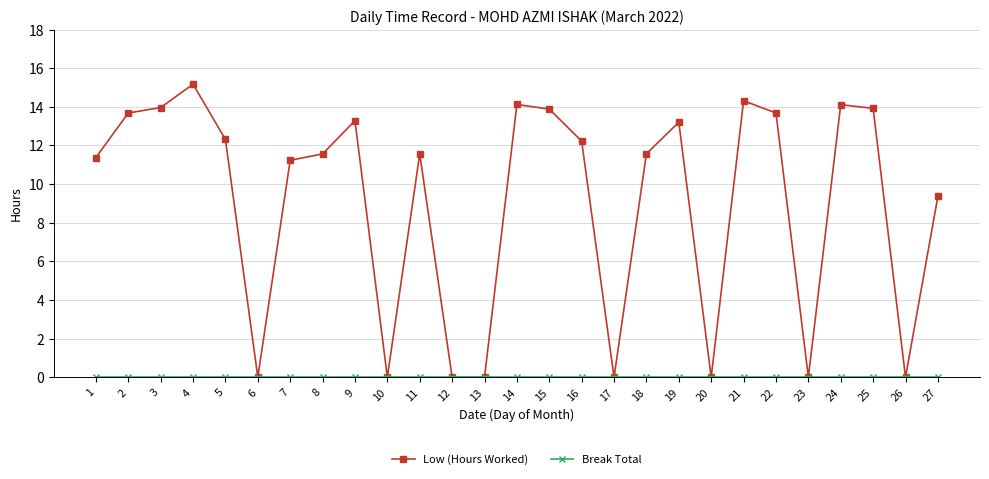

What is the total value across all series at 21?

14.3